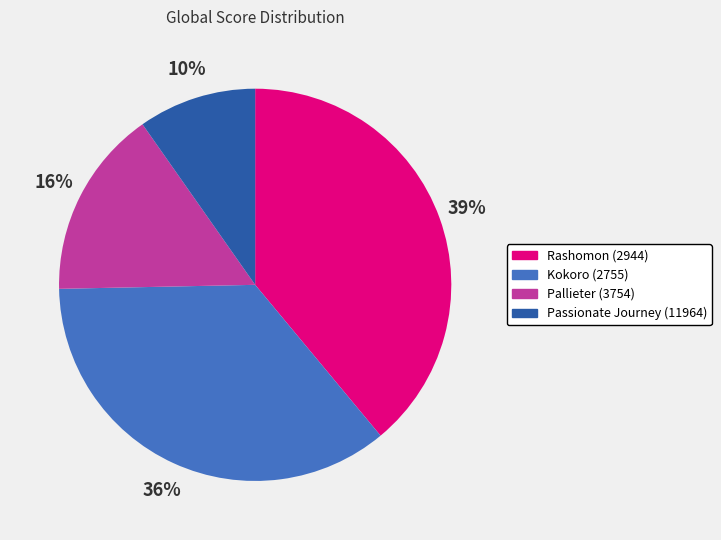

To the nearest percent, what is the average slice percentage?

25%